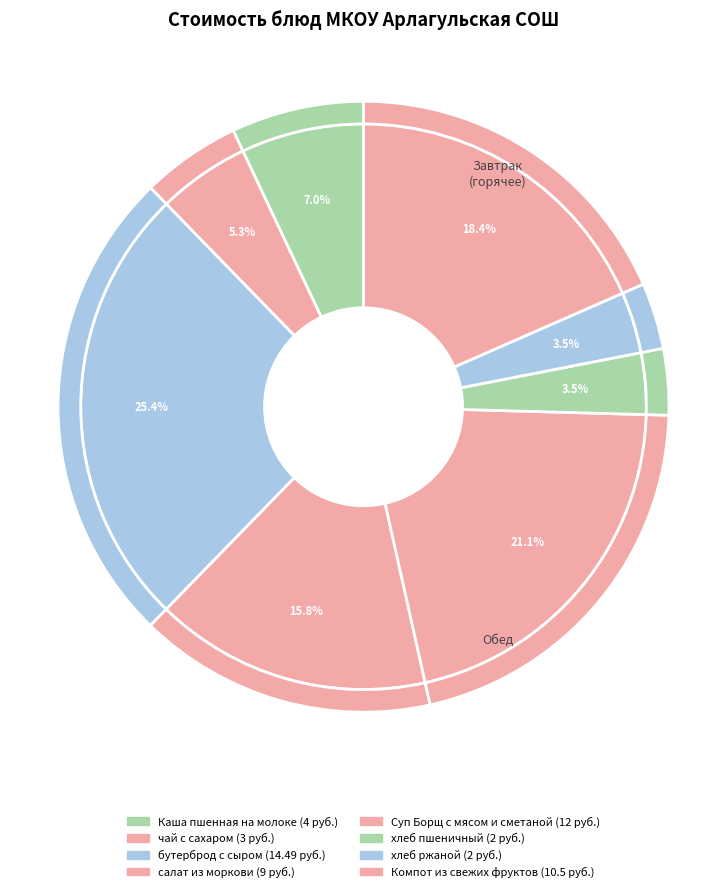

What percentage is the салат из моркови slice, to the nearest percent?

16%